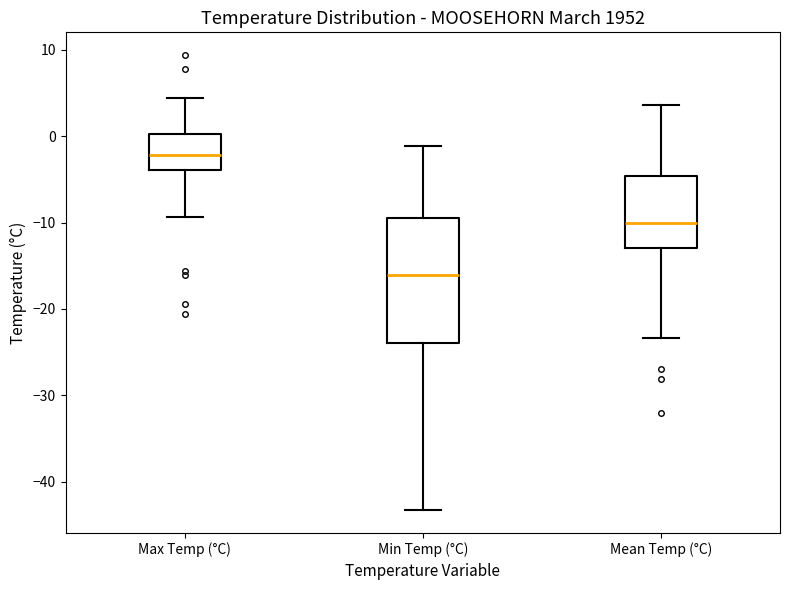

Reading left to right, read every box against the y-axis: the position of its median line, the range the box covers, and the ends of its whiskers. The values are not printed on the chart, so give them approximately, as read against the axis.

Max Temp (°C): median -2, box -4 to 0, whiskers -9 to 4
Min Temp (°C): median -16, box -24 to -9, whiskers -43 to -1
Mean Temp (°C): median -10, box -13 to -5, whiskers -23 to 4